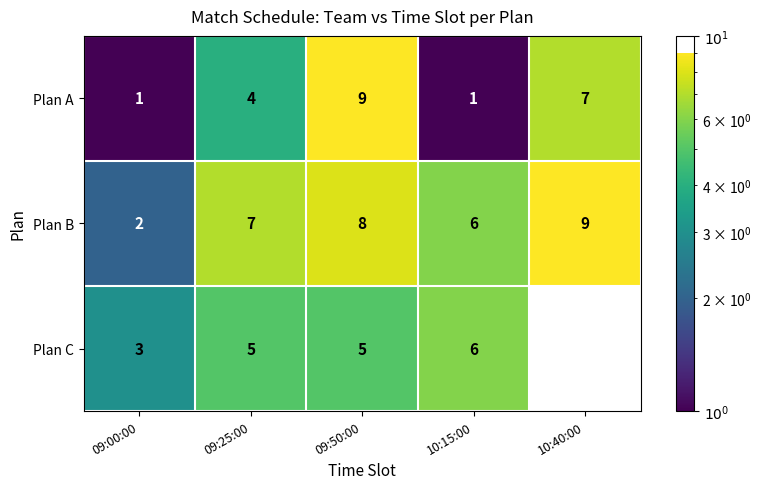

At which category is the sum across all series the highest?

09:50:00